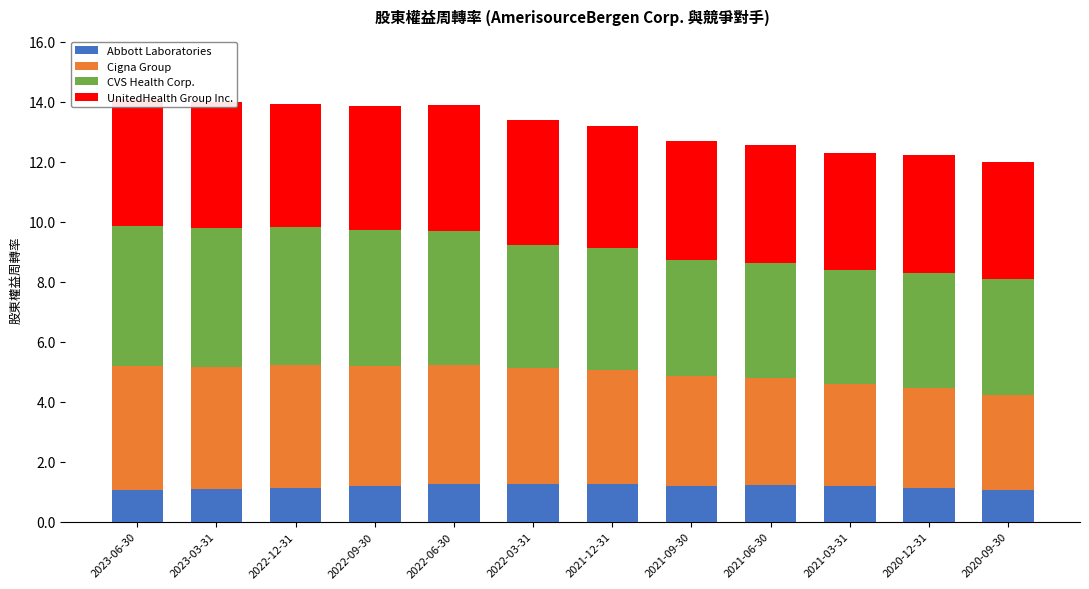

What is the total value across all series at 2021-03-31?

12.3